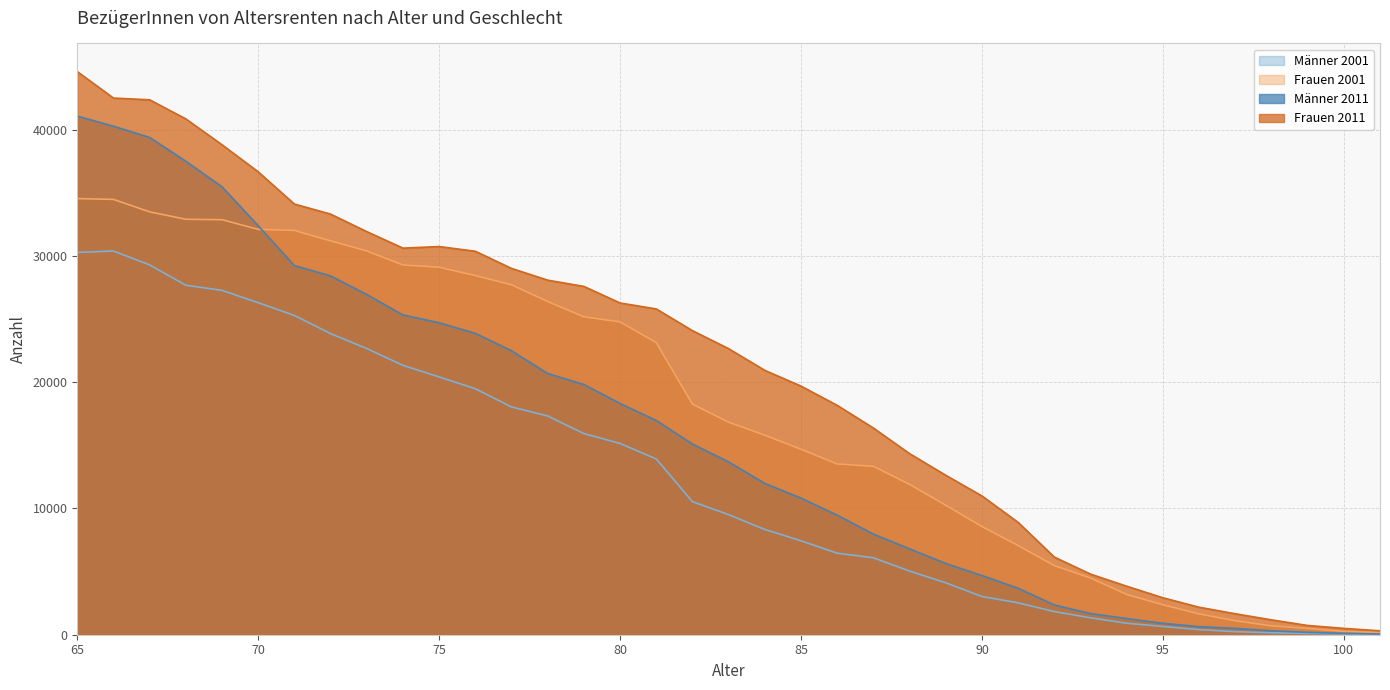

The value of Männer 2001 at 72 is 23843. True or false?

True